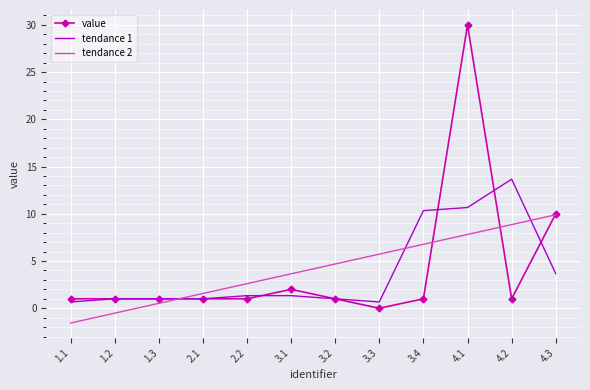

What is the difference between the maximum and minimum values in the tendance 1 series?

13.0